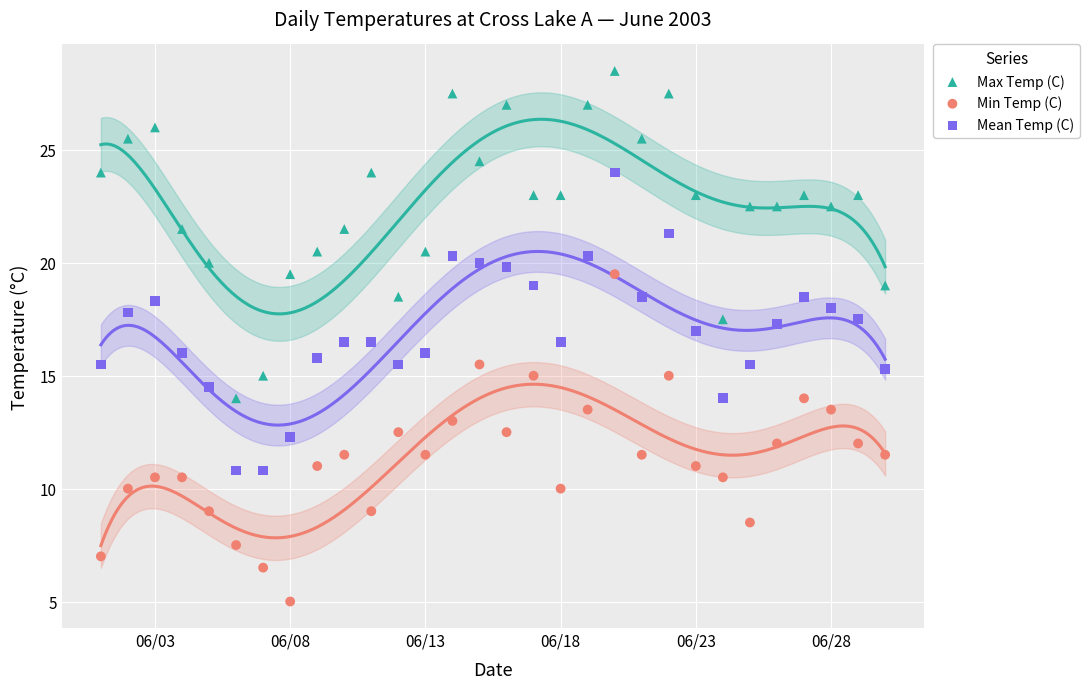

Which series reaches the maximum Y coordinate?

Max Temp (C)